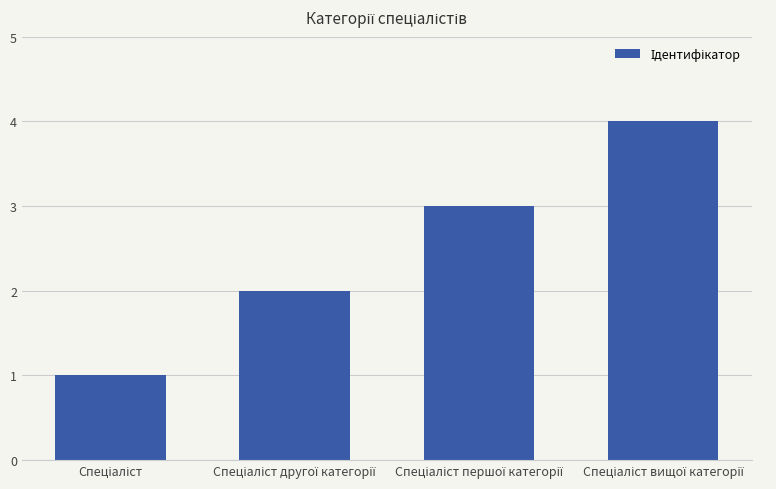

What is the maximum value shown in the chart?

4